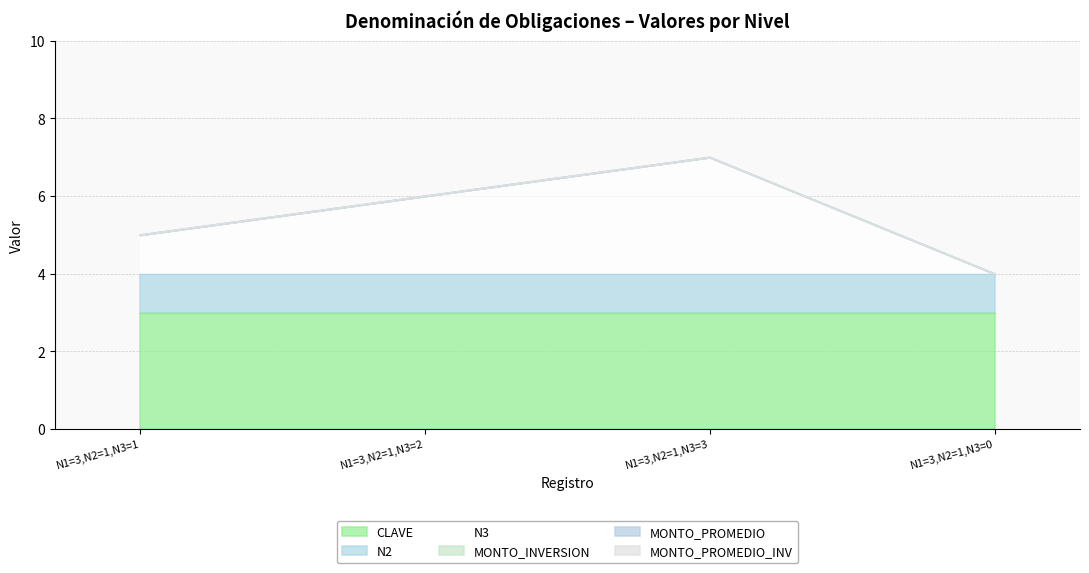

Rank the series at N1=3,N2=1,N3=3 from highest to lowest value.

CLAVE, N3, N2, MONTO_INVERSION, MONTO_PROMEDIO, MONTO_PROMEDIO_INV